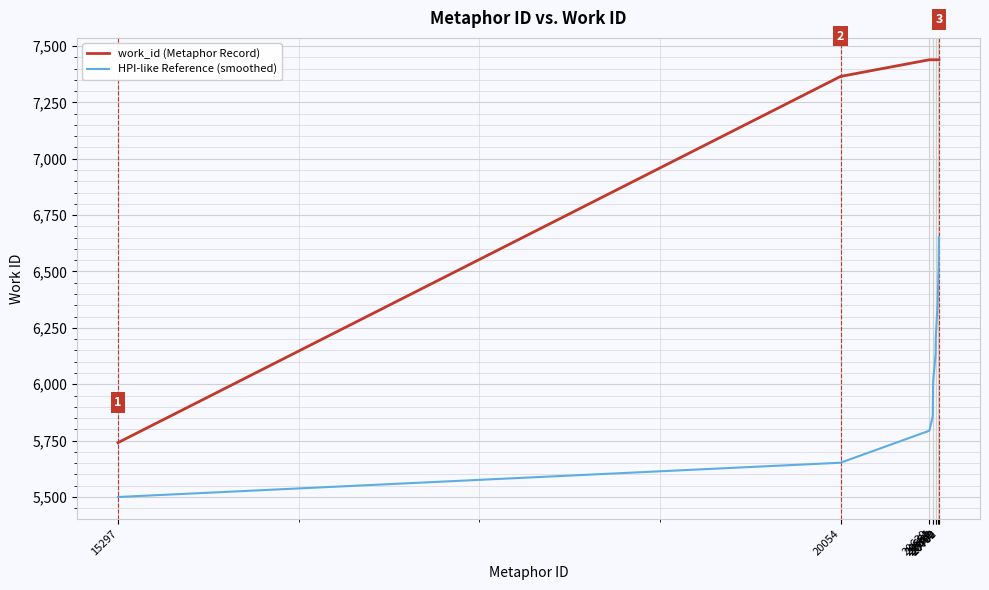

True or false: HPI-like Reference (smoothed) has a value of 5652 at 20054.

True